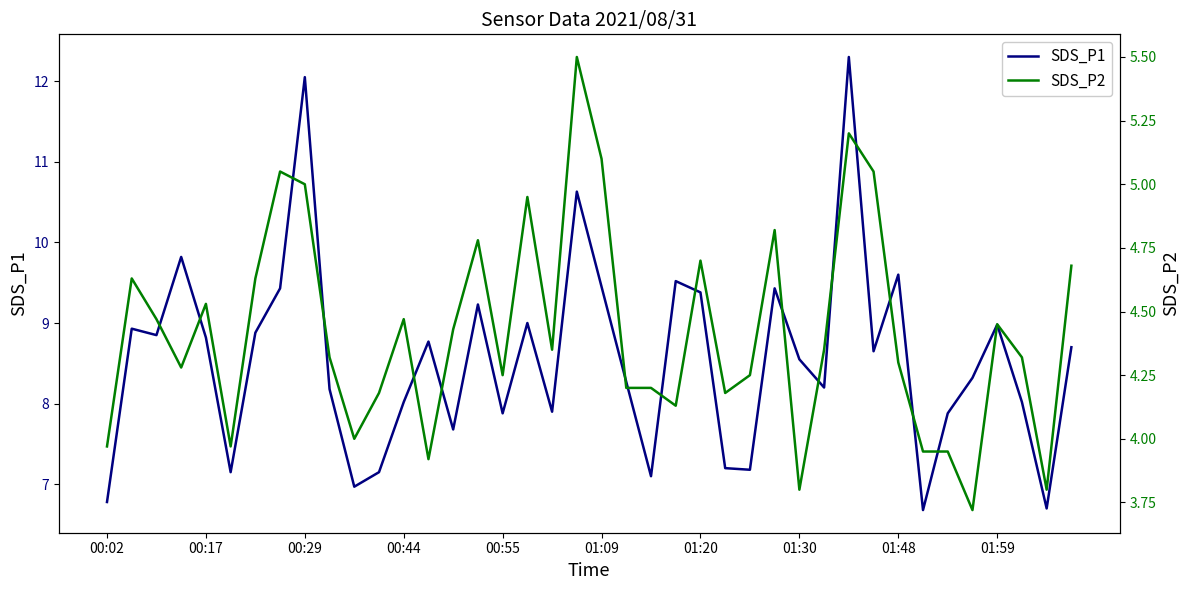

Is it true that SDS_P2 equals 4.3 at 29?

True